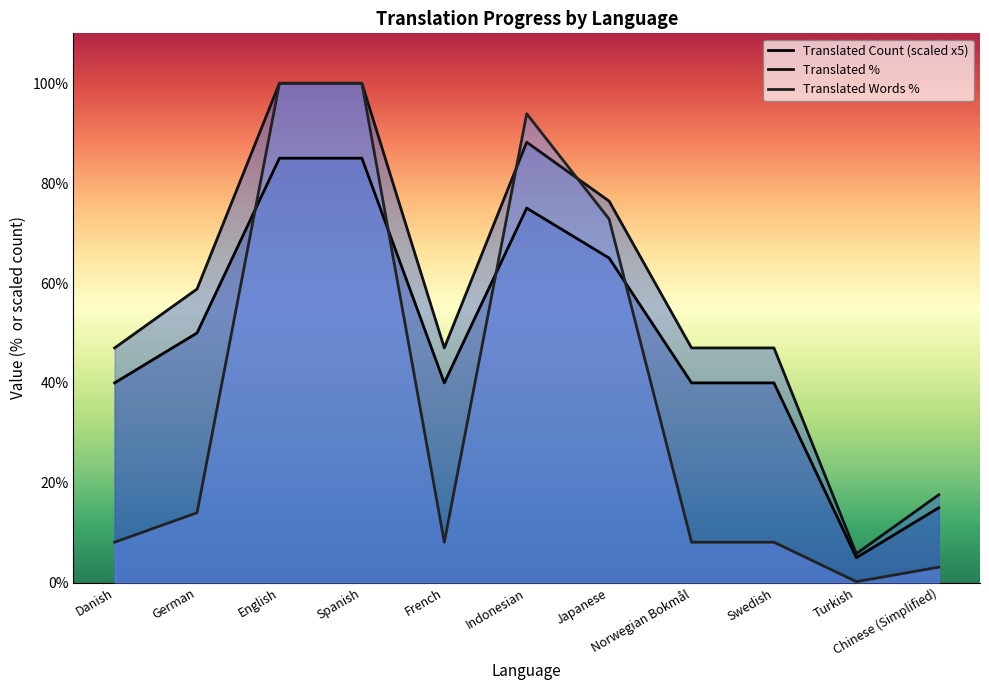

Rank the series by their average value, from lowest to highest.

Translated Words %, Translated Count (scaled x5), Translated %